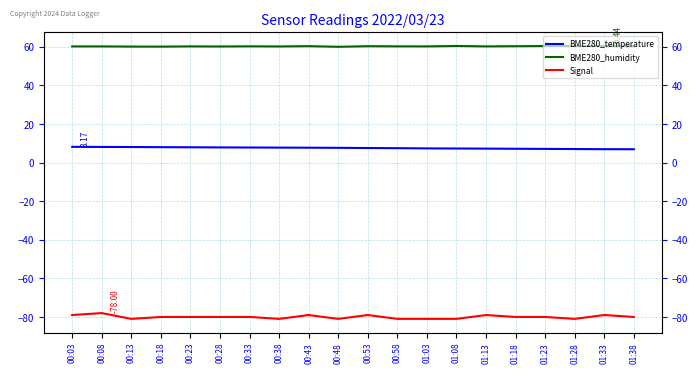

Reading right to left, list all the values displayed in this chart.

BME280_temperature: 6.9	7.0	7.0	7.1	7.2	7.2	7.3	7.4	7.5	7.5	7.7	7.7	7.8	7.8	7.9	7.9	8.0	8.1	8.1	8.2
BME280_humidity: 60.3	60.4	60.4	60.4	60.3	60.2	60.4	60.2	60.2	60.3	60.0	60.3	60.2	60.3	60.2	60.2	60.1	60.1	60.2	60.2
Signal: -80.0	-79.0	-81.0	-80.0	-80.0	-79.0	-81.0	-81.0	-81.0	-79.0	-81.0	-79.0	-81.0	-80.0	-80.0	-80.0	-80.0	-81.0	-78.0	-79.0